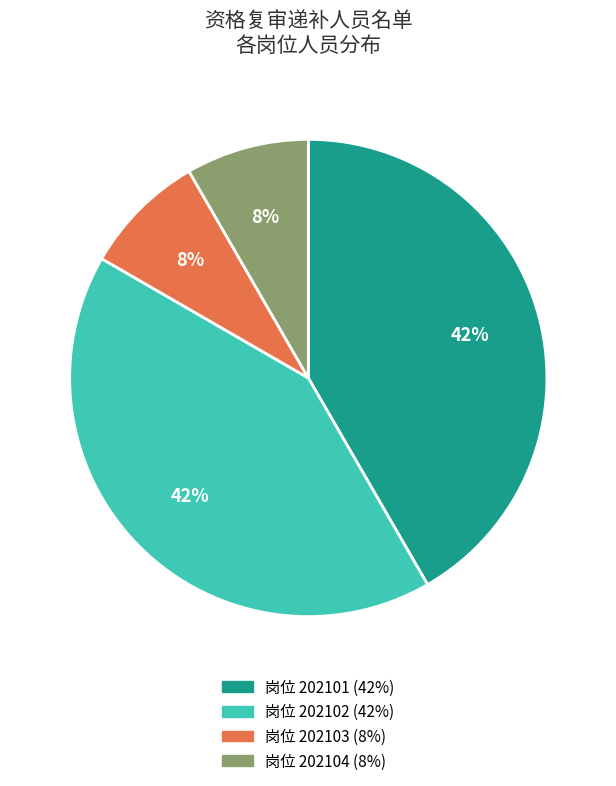

To the nearest percent, what is the average slice percentage?

25%